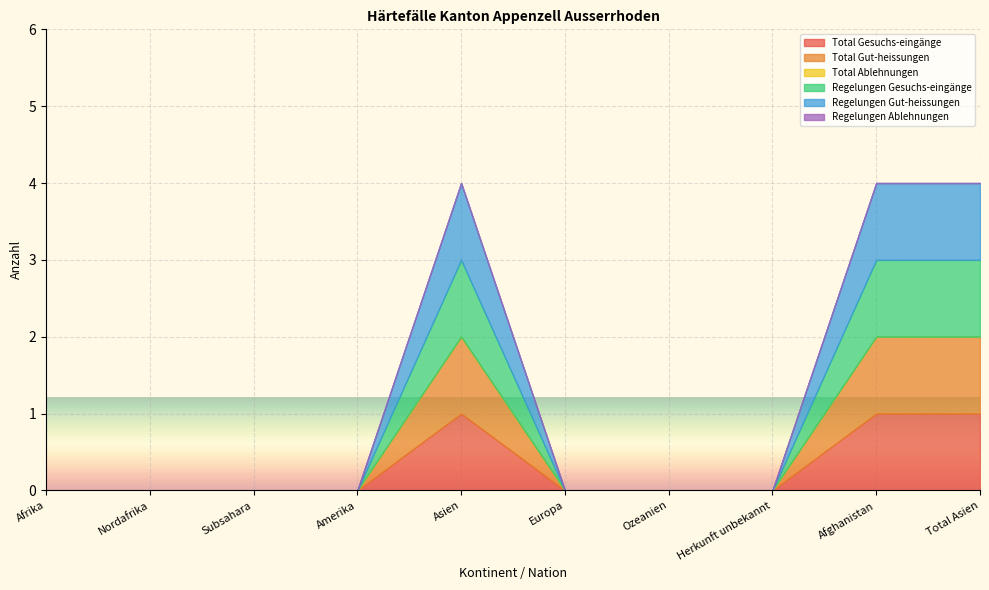

Reading left to right, what are all the values shown in this chart?

Total Gesuchs-eingänge: Afrika=0	Nordafrika=0	Subsahara=0	Amerika=0	Asien=1	Europa=0	Ozeanien=0	Herkunft unbekannt=0	Afghanistan=1	Total Asien=1
Total Gut-heissungen: Afrika=0	Nordafrika=0	Subsahara=0	Amerika=0	Asien=1	Europa=0	Ozeanien=0	Herkunft unbekannt=0	Afghanistan=1	Total Asien=1
Total Ablehnungen: Afrika=0	Nordafrika=0	Subsahara=0	Amerika=0	Asien=0	Europa=0	Ozeanien=0	Herkunft unbekannt=0	Afghanistan=0	Total Asien=0
Regelungen Gesuchs-eingänge: Afrika=0	Nordafrika=0	Subsahara=0	Amerika=0	Asien=1	Europa=0	Ozeanien=0	Herkunft unbekannt=0	Afghanistan=1	Total Asien=1
Regelungen Gut-heissungen: Afrika=0	Nordafrika=0	Subsahara=0	Amerika=0	Asien=1	Europa=0	Ozeanien=0	Herkunft unbekannt=0	Afghanistan=1	Total Asien=1
Regelungen Ablehnungen: Afrika=0	Nordafrika=0	Subsahara=0	Amerika=0	Asien=0	Europa=0	Ozeanien=0	Herkunft unbekannt=0	Afghanistan=0	Total Asien=0